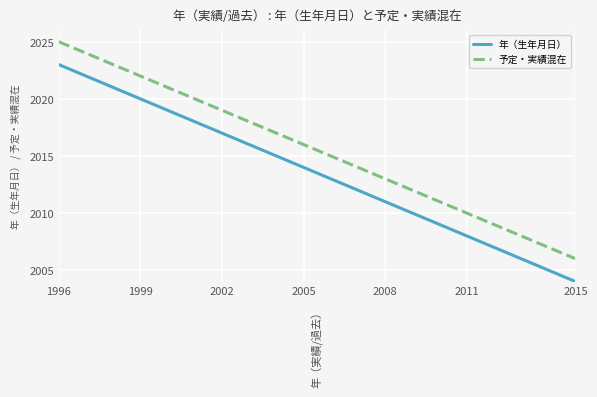

True or false: 予定・実績混在 and 年（生年月日） intersect in this chart.

False